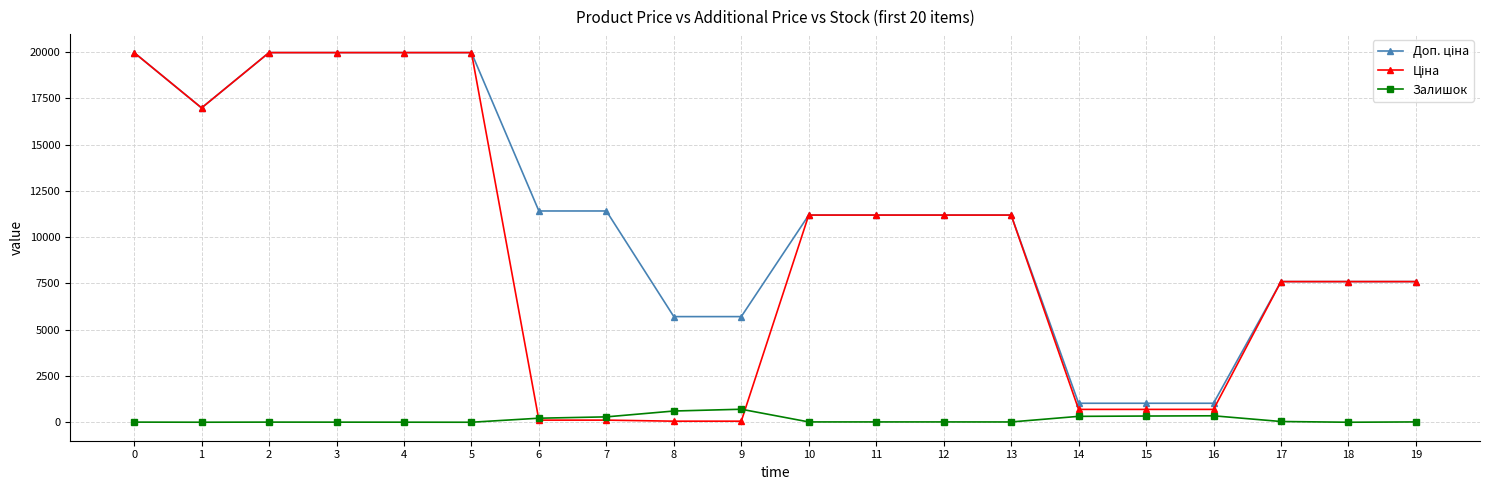

What is the total value across all series at 9?

6464.1